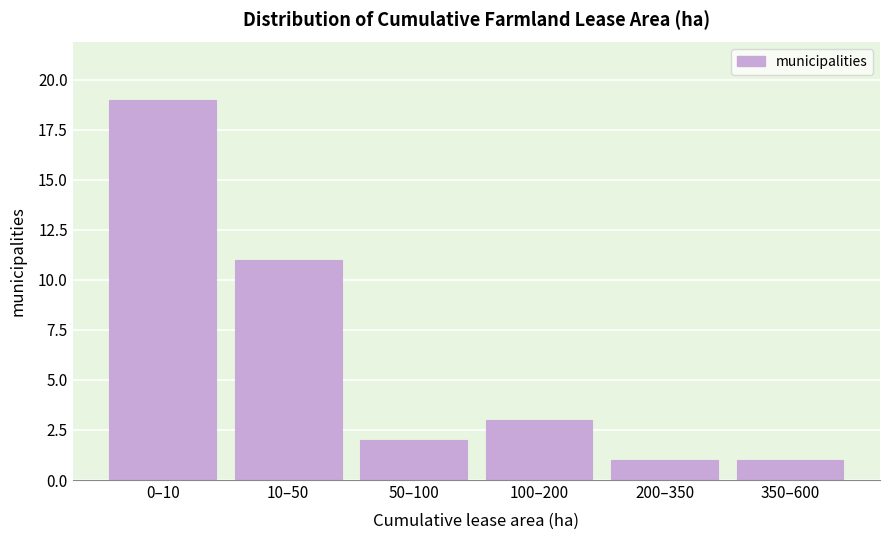

Reading left to right, transcribe all the data shown in this chart.

19	11	2	3	1	1